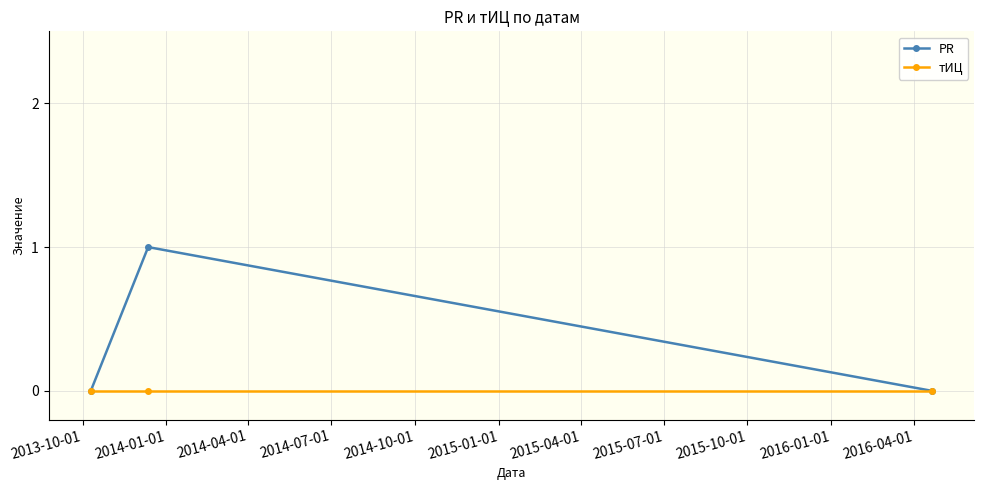

List the series in order of their peak value, highest first.

PR, тИЦ